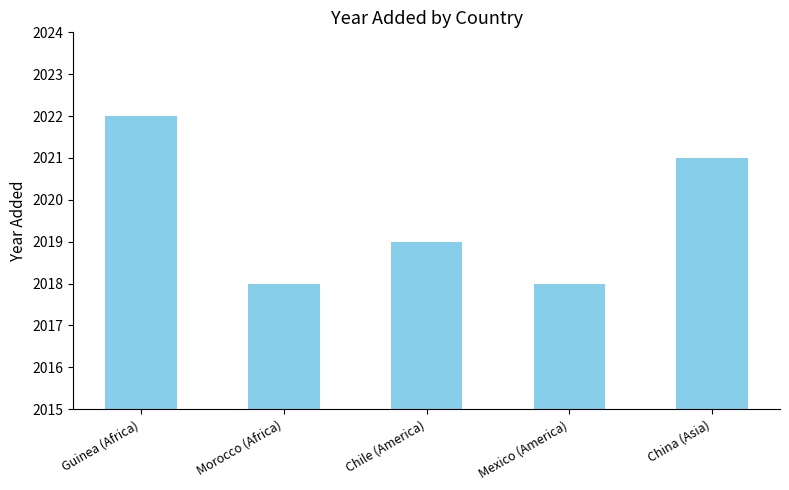

How many data points does each series have?

5